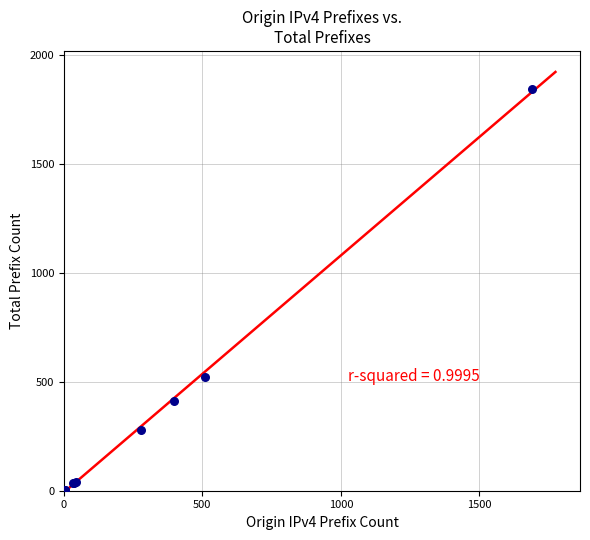

What Y value in the scatter plot is closest to 921?

522